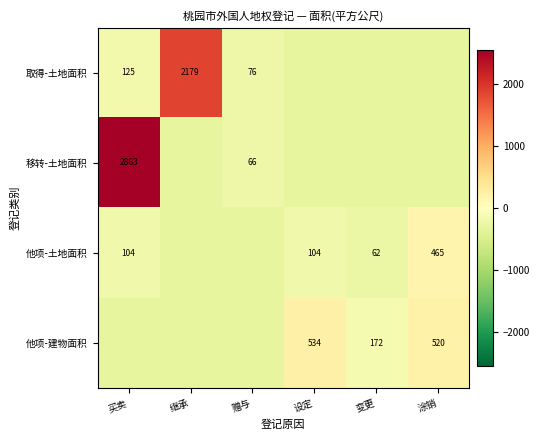

How many data points in 取得-土地面积 are less than -227?

4